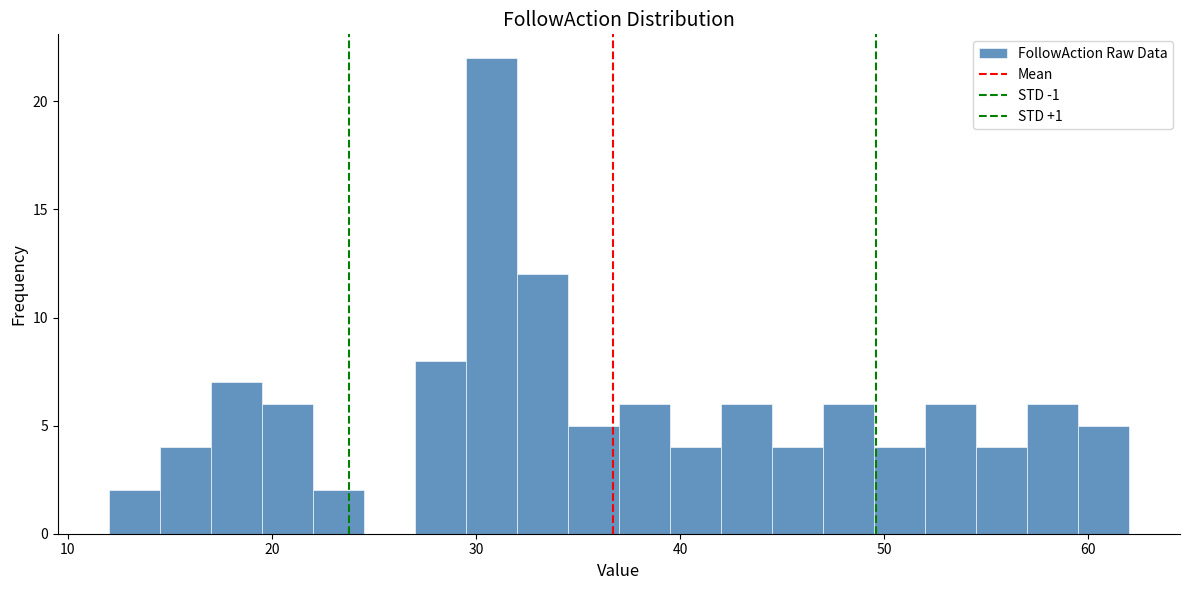

Read against the x-axis, roughly where is the centre of the tallest bar?

31